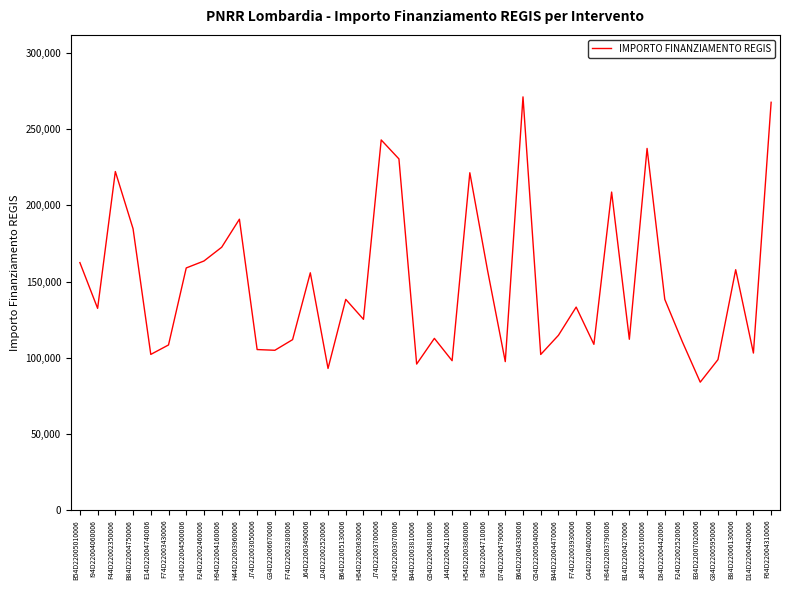

What is the greatest value displayed?

271170.8